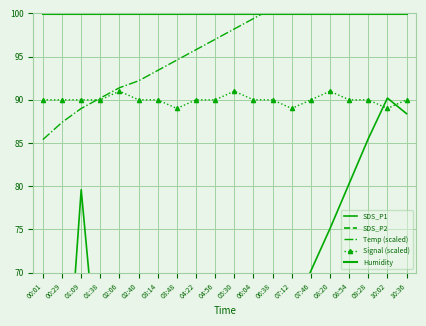

What is the highest value of the Humidity series?

99.9